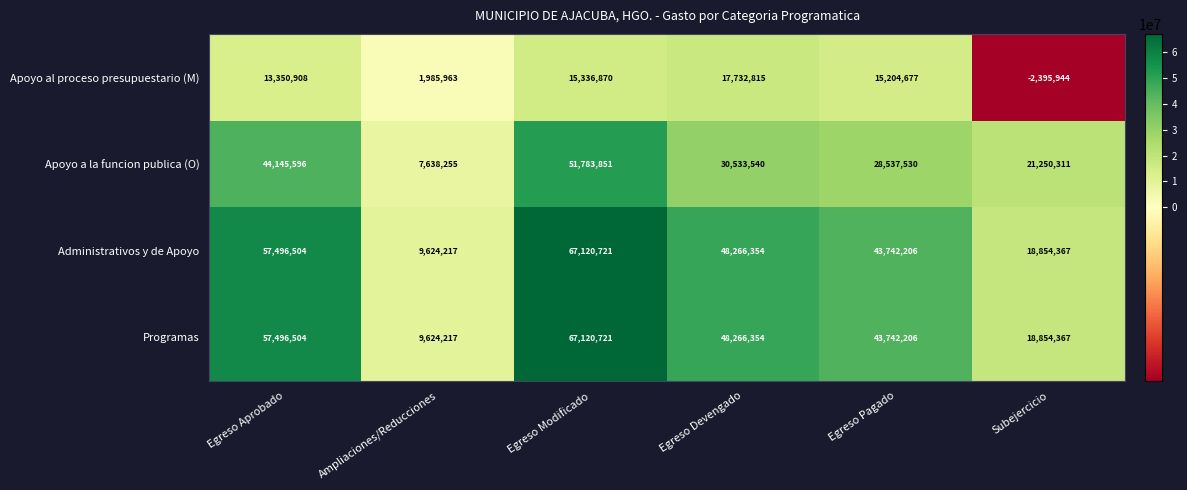

Count the number of data series in this chart.

4